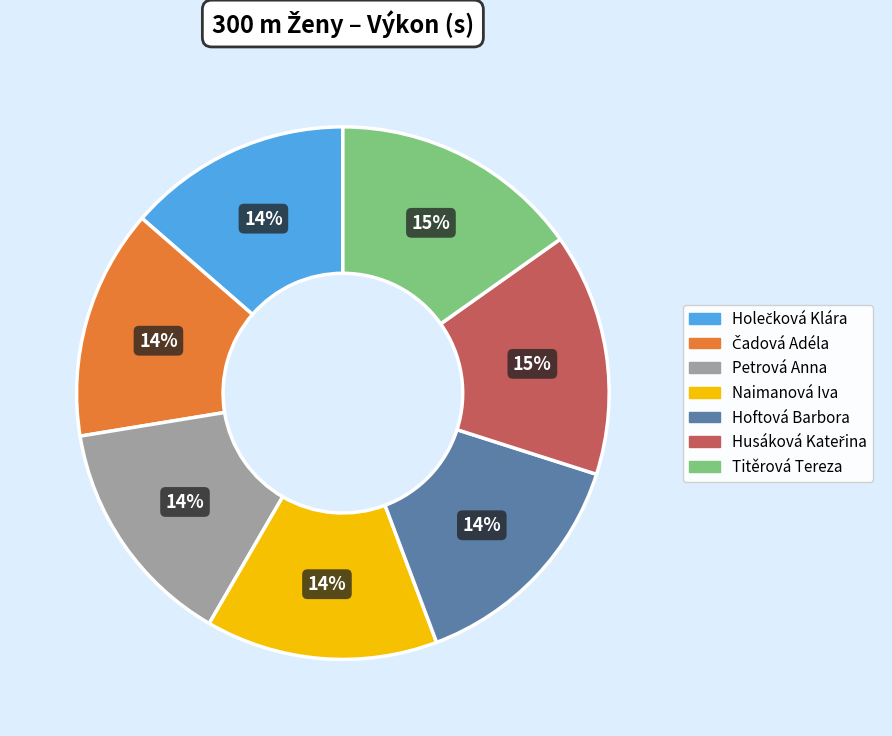

Do Naimanová Iva and Titěrová Tereza together represent more than half of the pie?

No